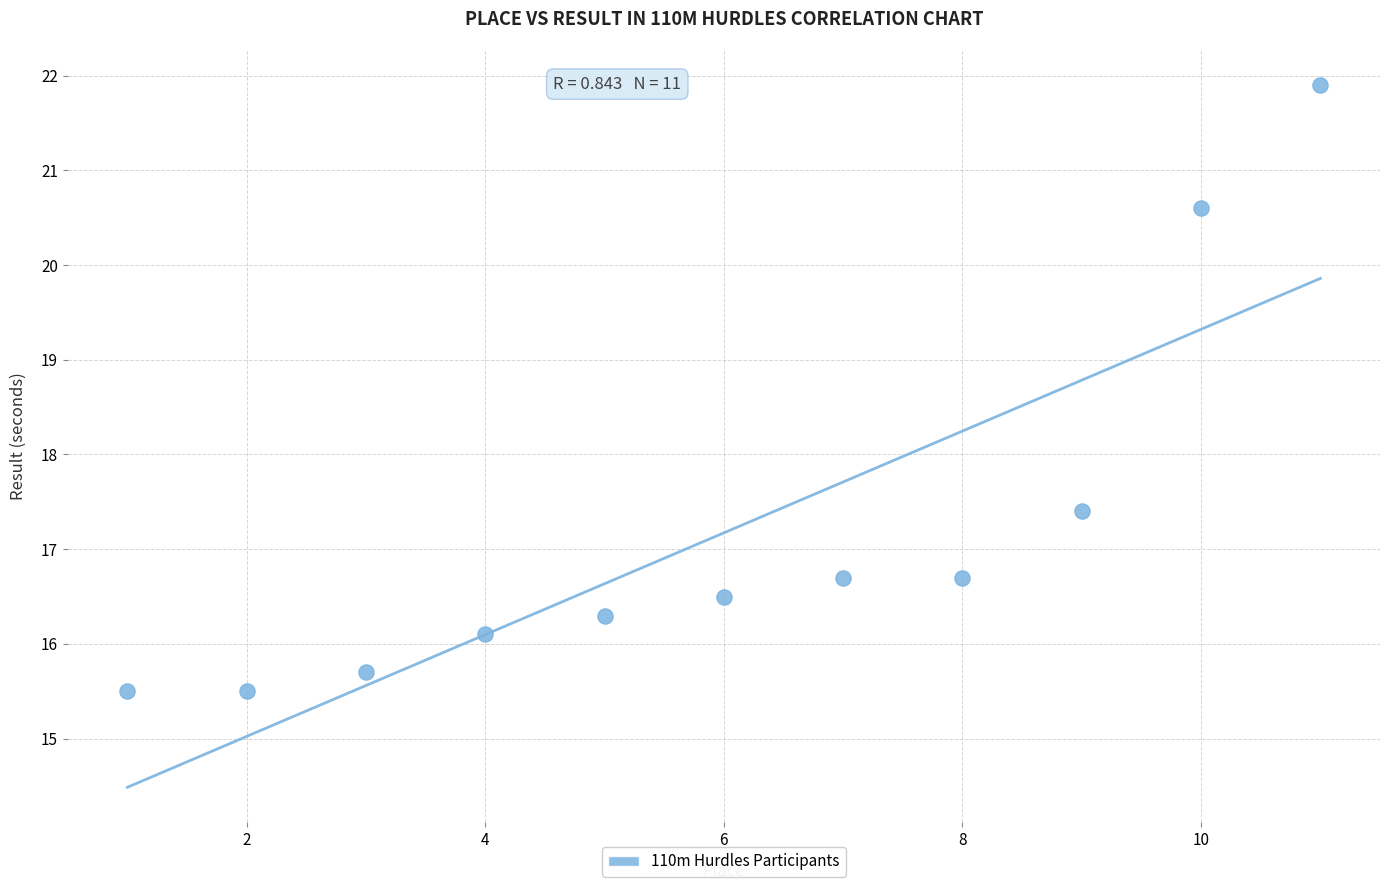

What Y value in the scatter plot is closest to 18?

17.4